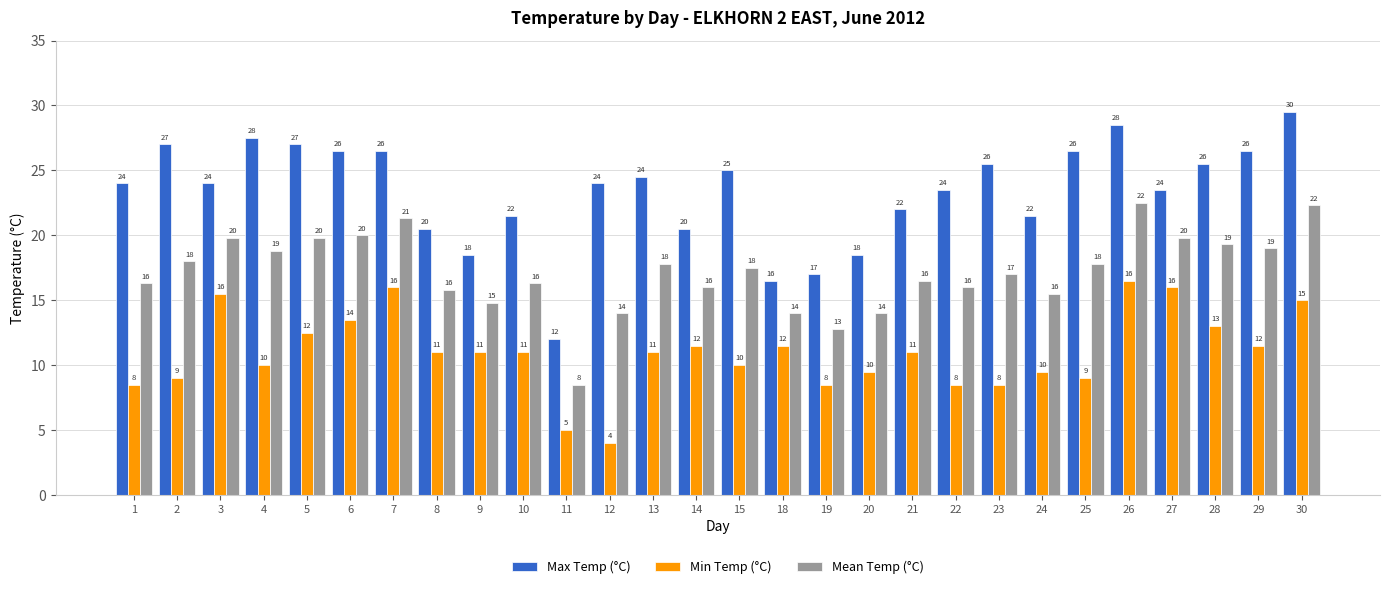

The Max Temp (°C) series shows 43.5 at 6. True or false?

False